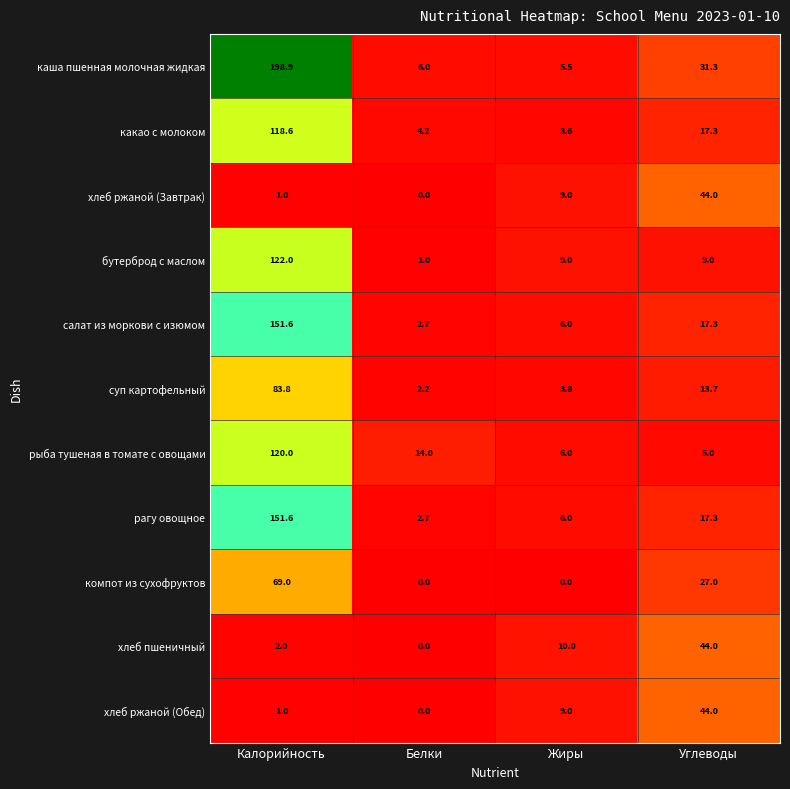

Which series has the largest range (max minus min)?

каша пшенная молочная жидкая